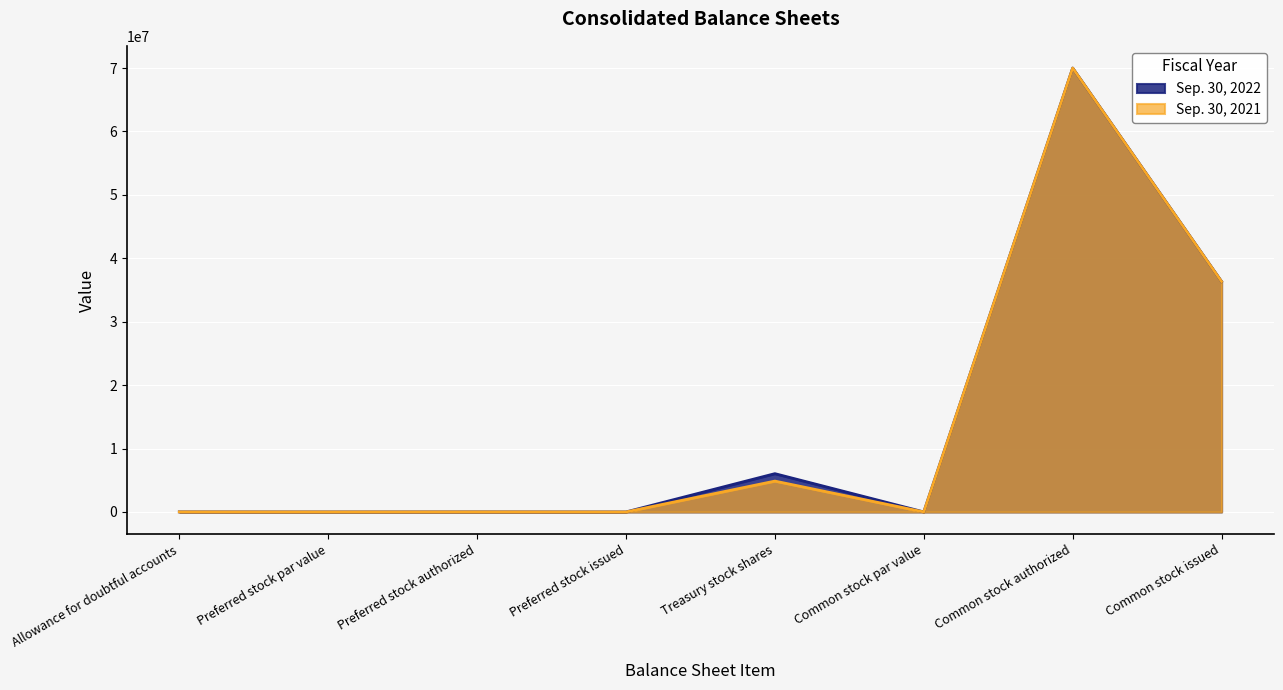

Where is the first local maximum for Sep. 30, 2022?

Preferred stock authorized